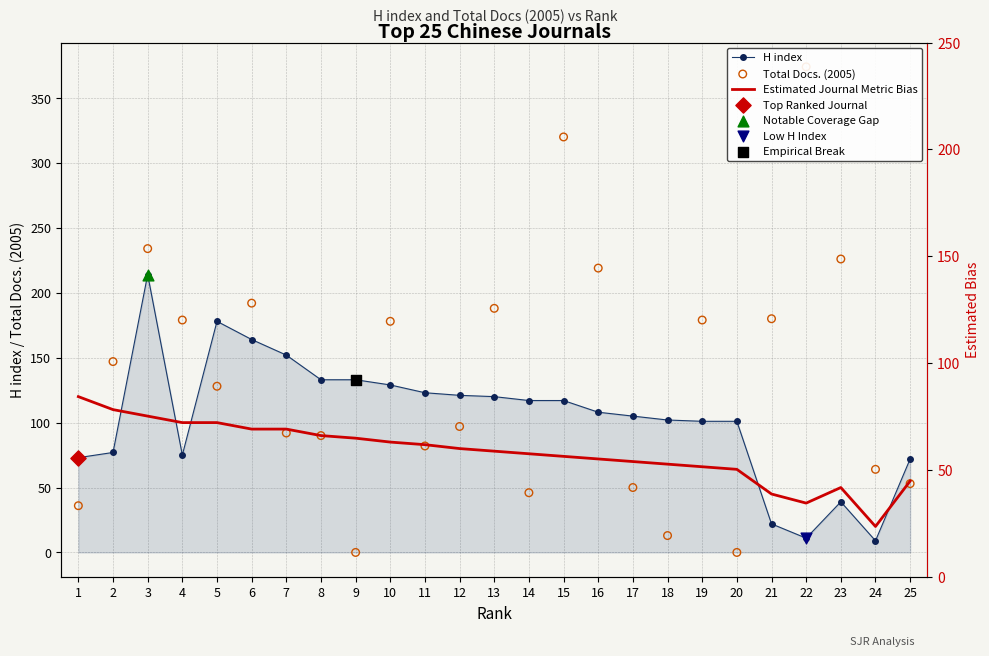

Is the value of Estimated Journal Metric Bias at 1 greater than the value of Total Docs. (2005) at 14?

Yes